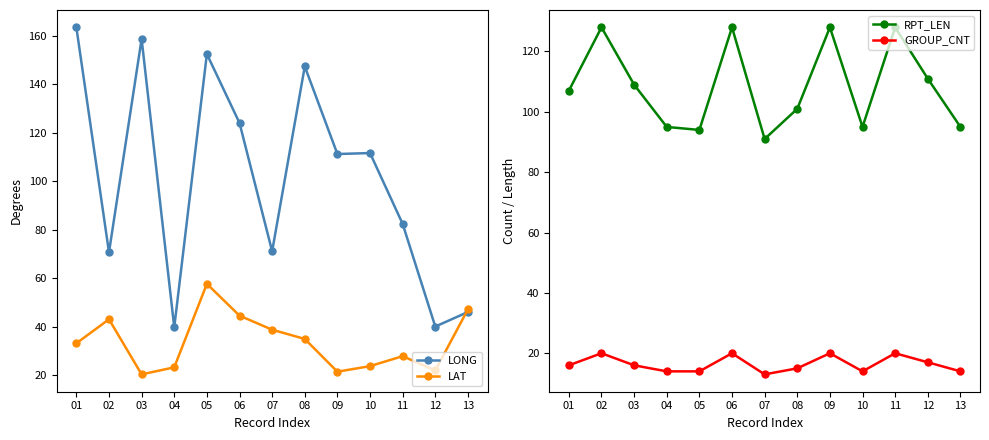

Reading left to right, extract all data points from this chart.

LONG: 01=163.4	02=70.7	03=158.6	04=39.8	05=152.4	06=124.0	07=71.1	08=147.3	09=111.2	10=111.6	11=82.4	12=40.1	13=46.1
LAT: 01=33.2	02=43.1	03=20.4	04=23.3	05=57.7	06=44.6	07=38.8	08=35.0	09=21.5	10=23.8	11=27.9	12=22.0	13=47.2
RPT_LEN: 01=107.0	02=128.0	03=109.0	04=95.0	05=94.0	06=128.0	07=91.0	08=101.0	09=128.0	10=95.0	11=128.0	12=111.0	13=95.0
GROUP_CNT: 01=16.0	02=20.0	03=16.0	04=14.0	05=14.0	06=20.0	07=13.0	08=15.0	09=20.0	10=14.0	11=20.0	12=17.0	13=14.0